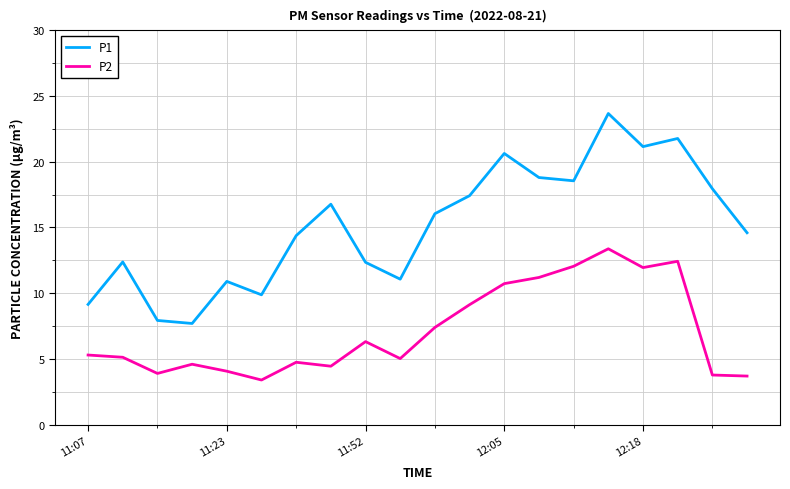

Which series has the widest spread of values?

P1